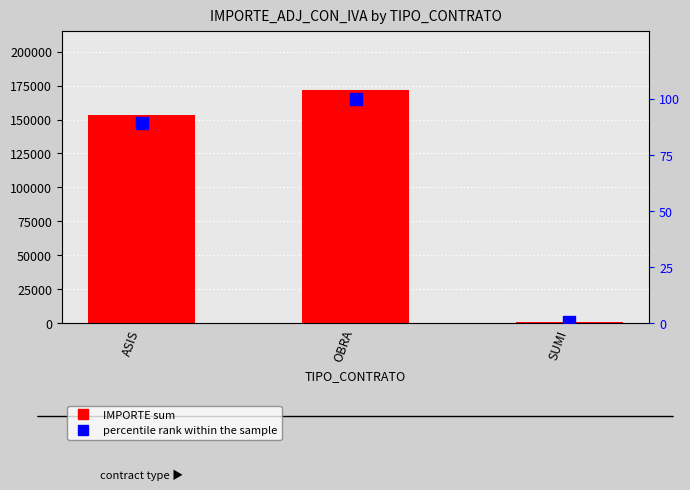

At which category does the chart reach its peak across all series?

OBRA